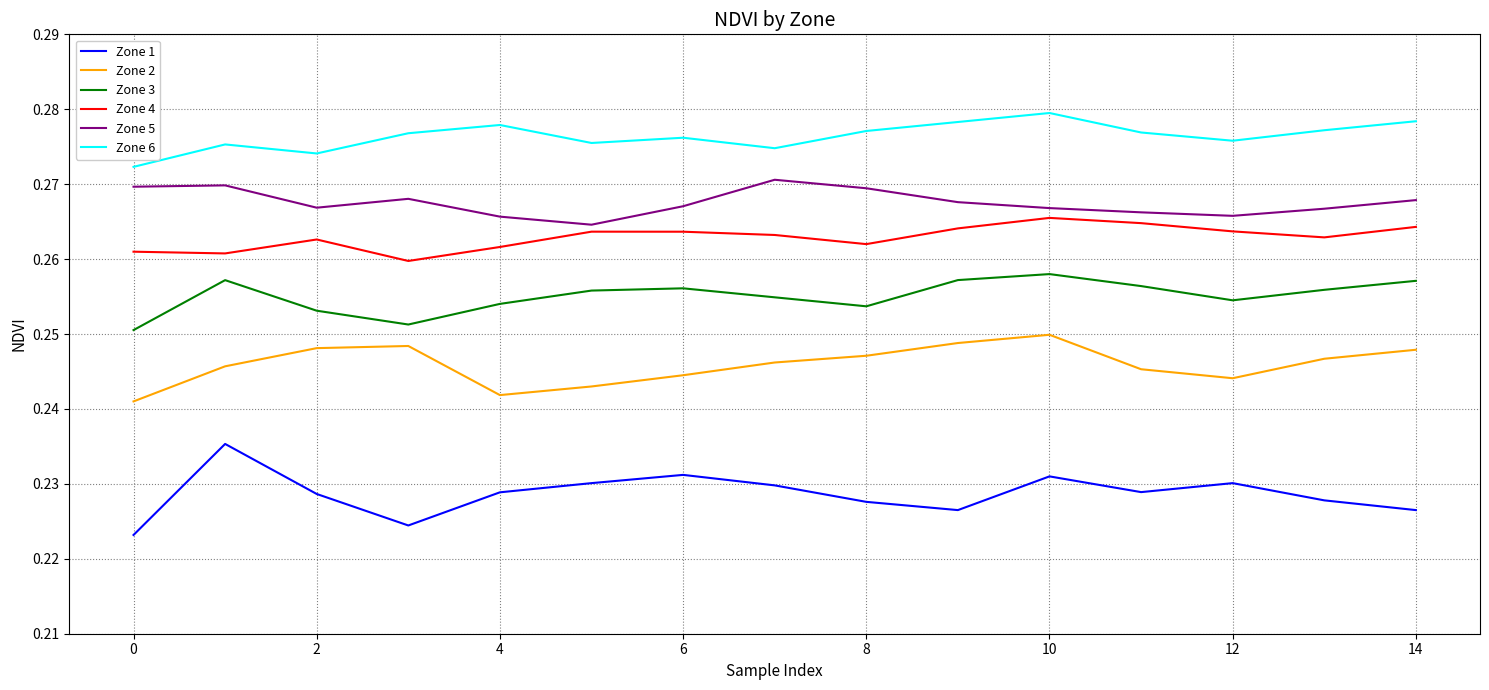

List the series in order of their peak value, highest first.

Zone 6, Zone 5, Zone 4, Zone 3, Zone 2, Zone 1